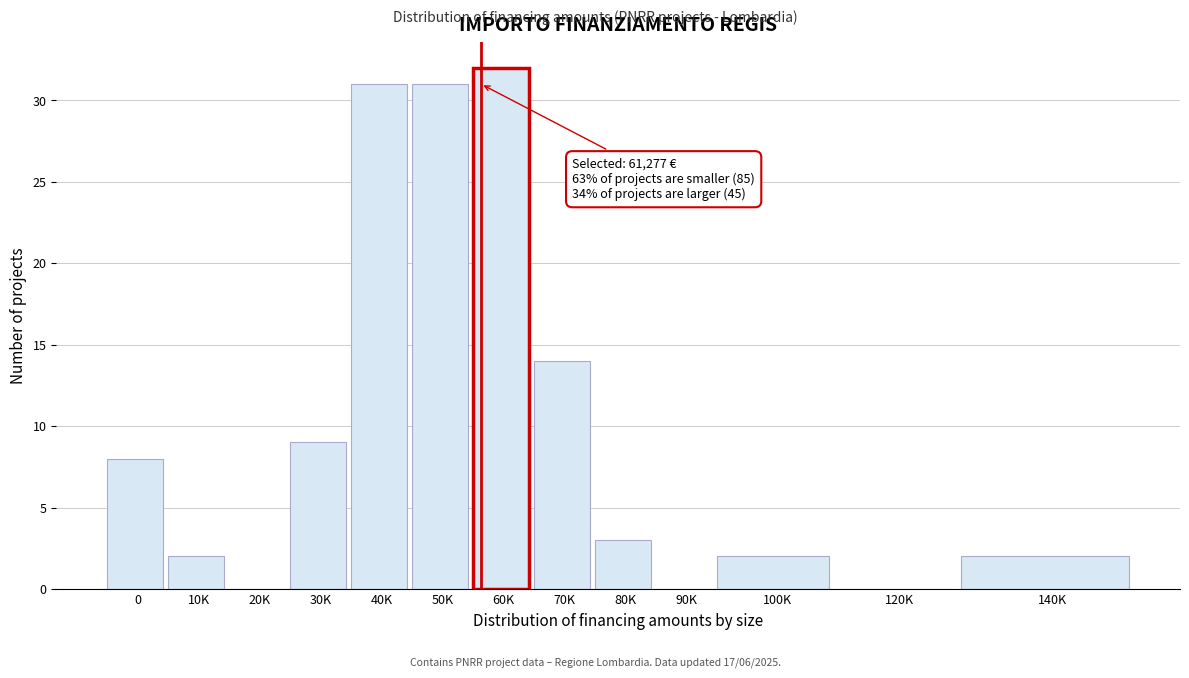

Reading right to left, what are all the values shown in this chart?

140K=2	120K=0	100K=2	90K=0	80K=3	70K=14	60K=32	50K=31	40K=31	30K=9	20K=0	10K=2	0=8